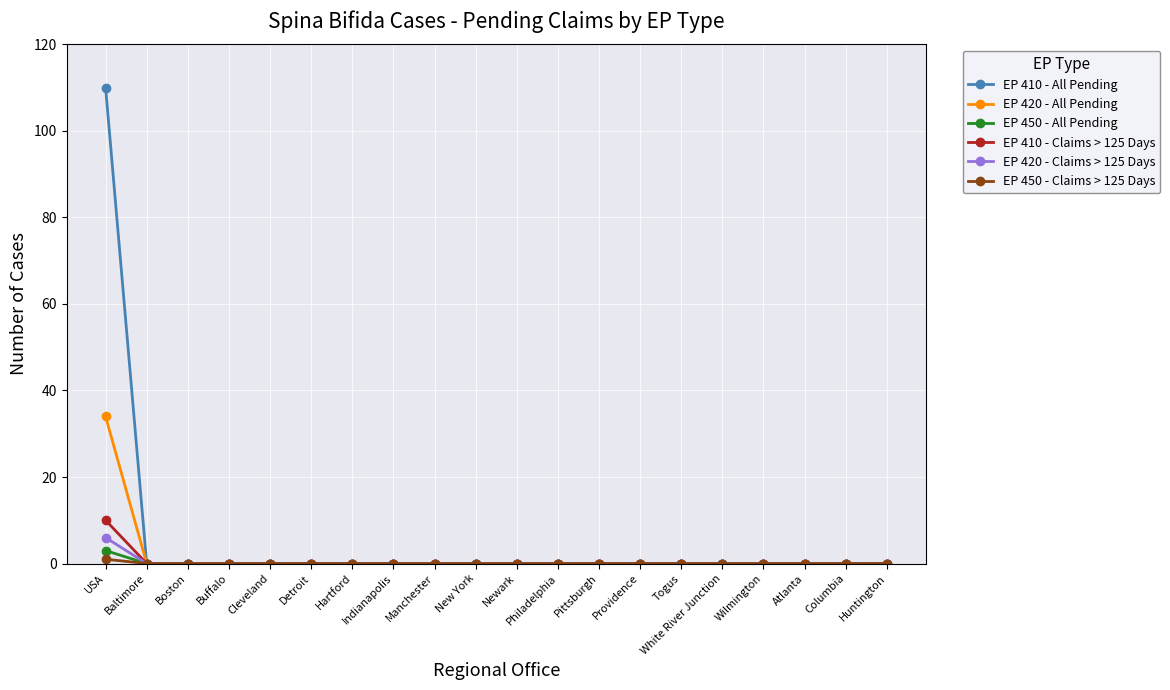

How many series are shown in this chart?

6